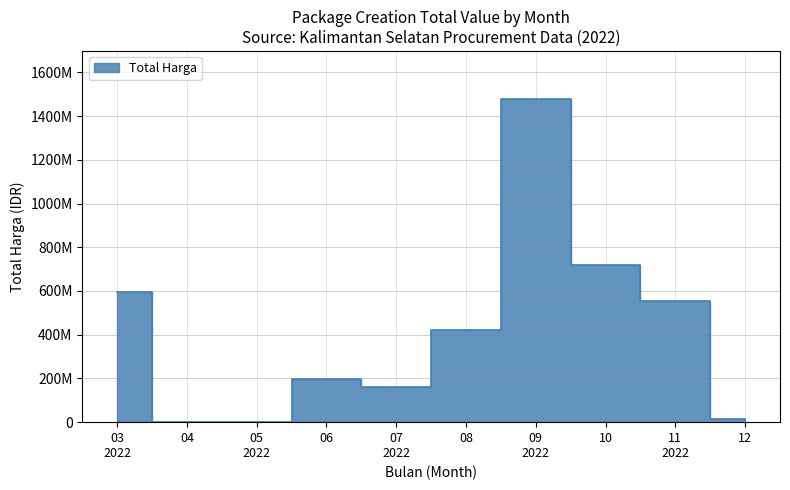

What is the value of the 18th point from the left?

14400000